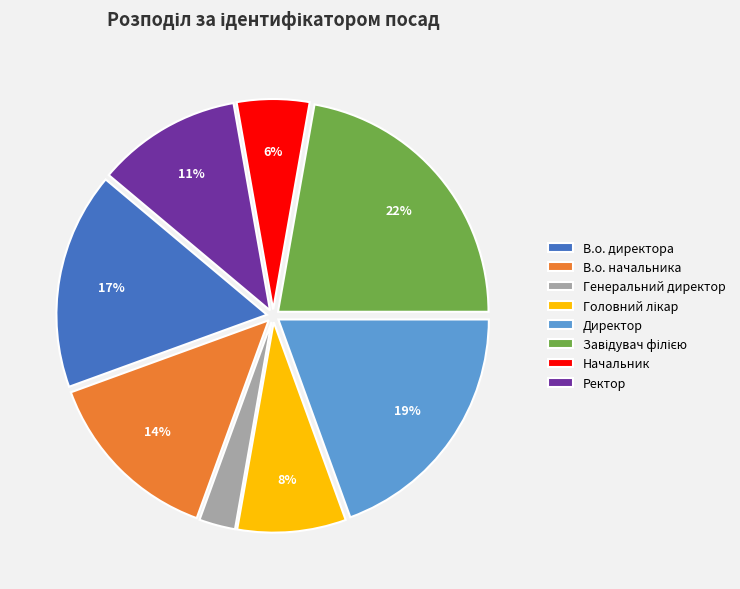

Is it true that В.о. директора is 11% of the pie?

False